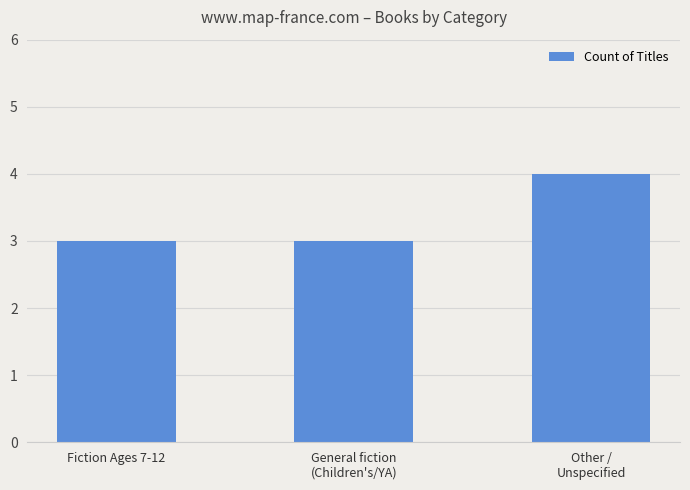

What is the minimum value shown in the chart?

3